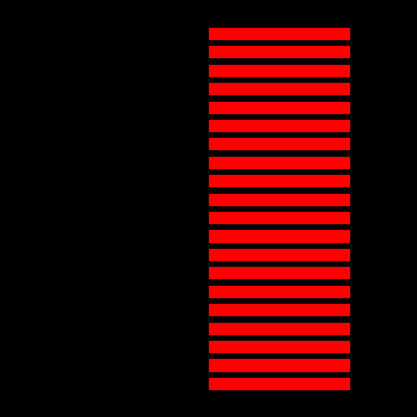

How many Red values are between 2 and 3?

20